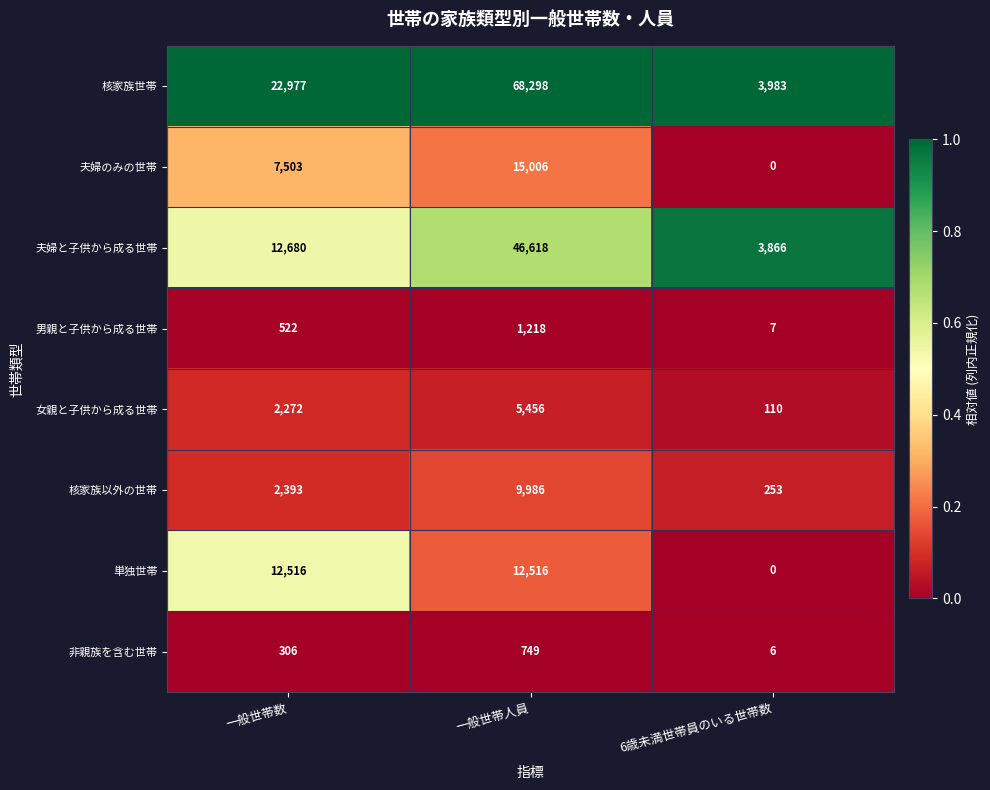

Reading left to right, list all the values displayed in this chart.

核家族世帯: 一般世帯数=22977	一般世帯人員=68298	6歳未満世帯員のいる世帯数=3983
夫婦のみの世帯: 一般世帯数=7503	一般世帯人員=15006	6歳未満世帯員のいる世帯数=0
夫婦と子供から成る世帯: 一般世帯数=12680	一般世帯人員=46618	6歳未満世帯員のいる世帯数=3866
男親と子供から成る世帯: 一般世帯数=522	一般世帯人員=1218	6歳未満世帯員のいる世帯数=7
女親と子供から成る世帯: 一般世帯数=2272	一般世帯人員=5456	6歳未満世帯員のいる世帯数=110
核家族以外の世帯: 一般世帯数=2393	一般世帯人員=9986	6歳未満世帯員のいる世帯数=253
単独世帯: 一般世帯数=12516	一般世帯人員=12516	6歳未満世帯員のいる世帯数=0
非親族を含む世帯: 一般世帯数=306	一般世帯人員=749	6歳未満世帯員のいる世帯数=6